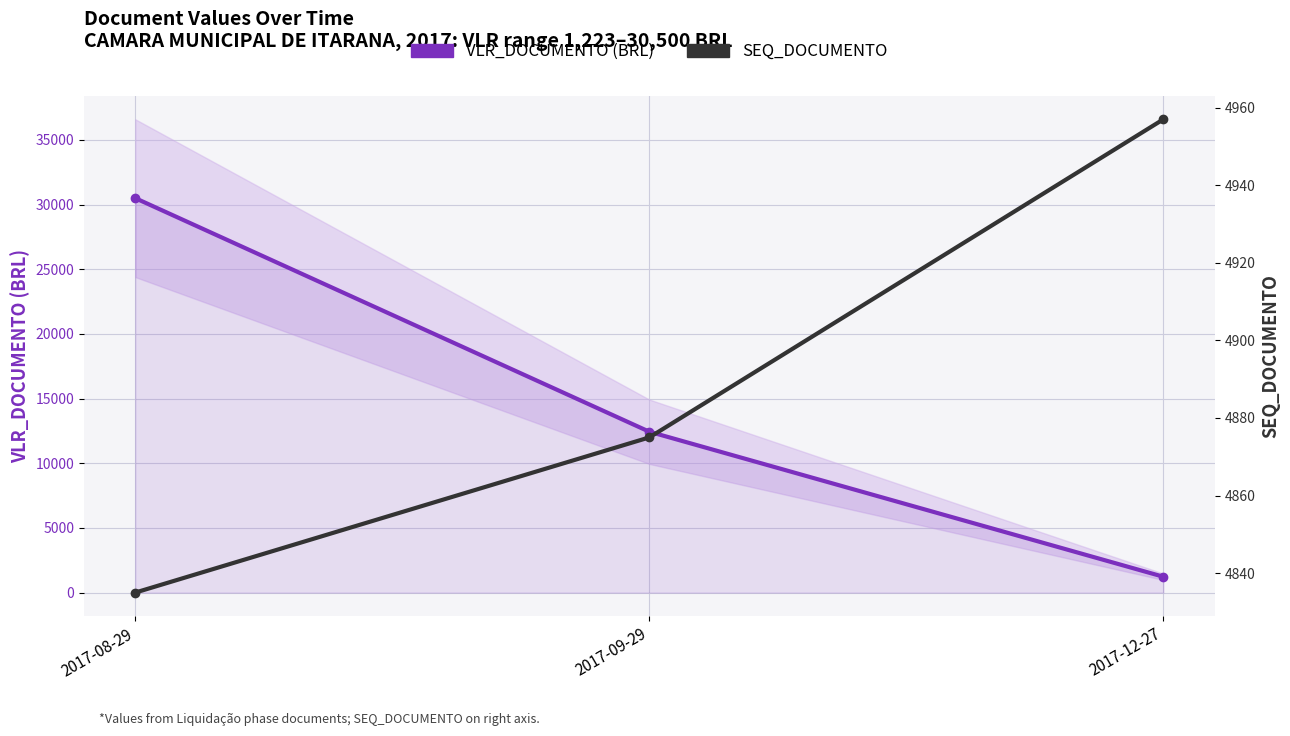

What is the average value of the VLR_DOCUMENTO (BRL) series?

14720.5